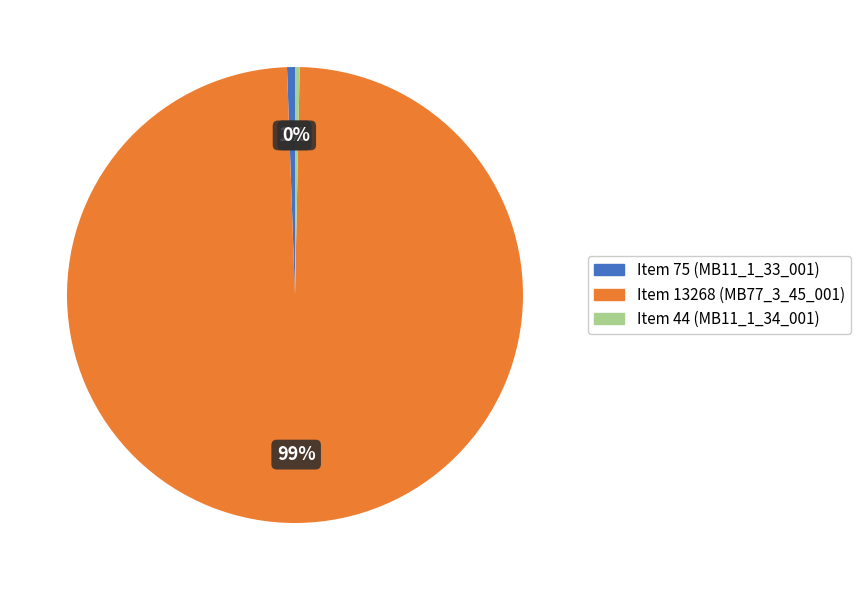

Which category has the biggest portion of the pie?

Item 13268 (MB77_3_45_001)